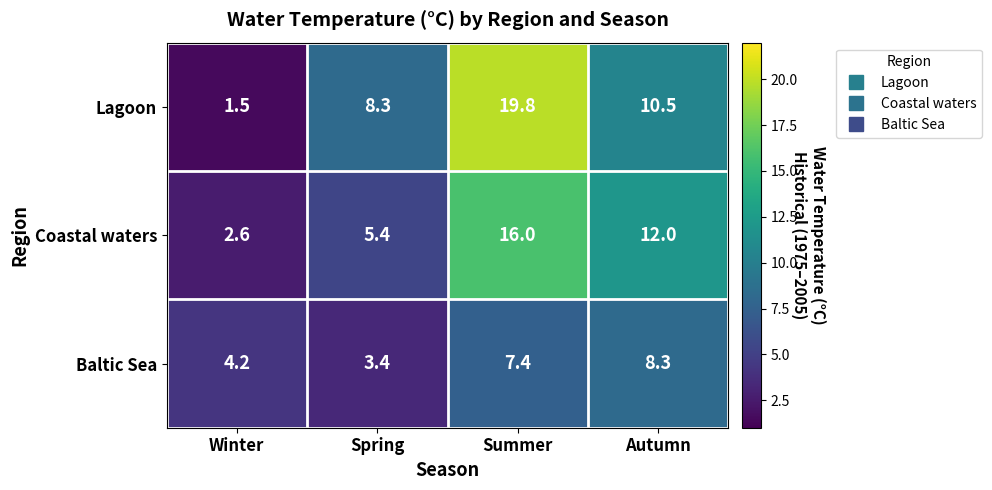

Which label corresponds to the largest value in the chart?

Summer